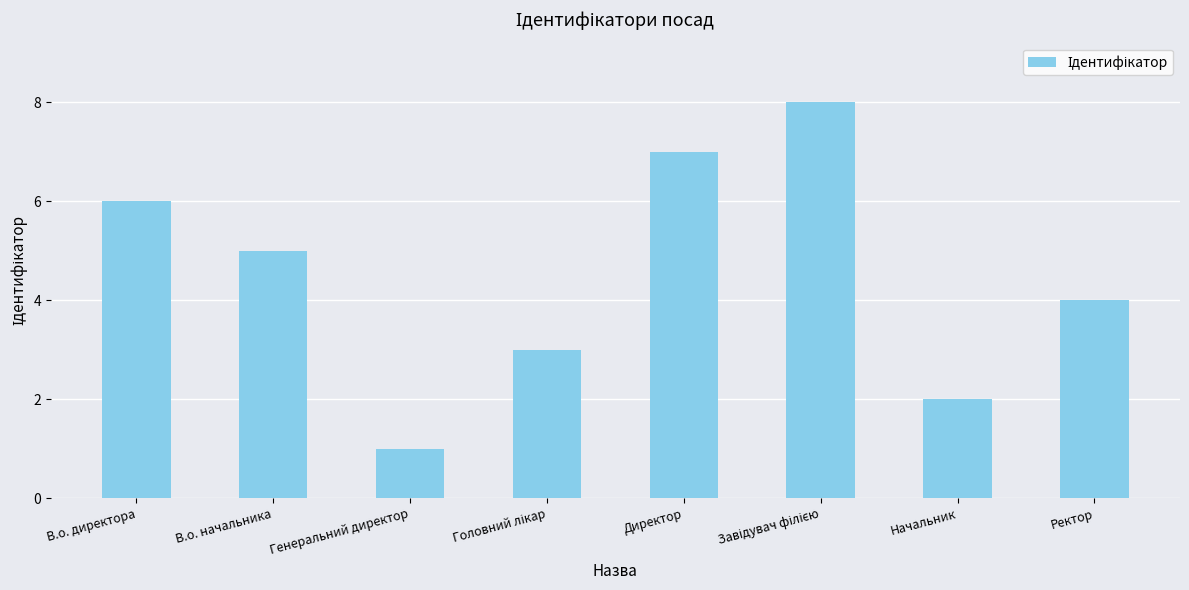

Are the bars horizontal?

No